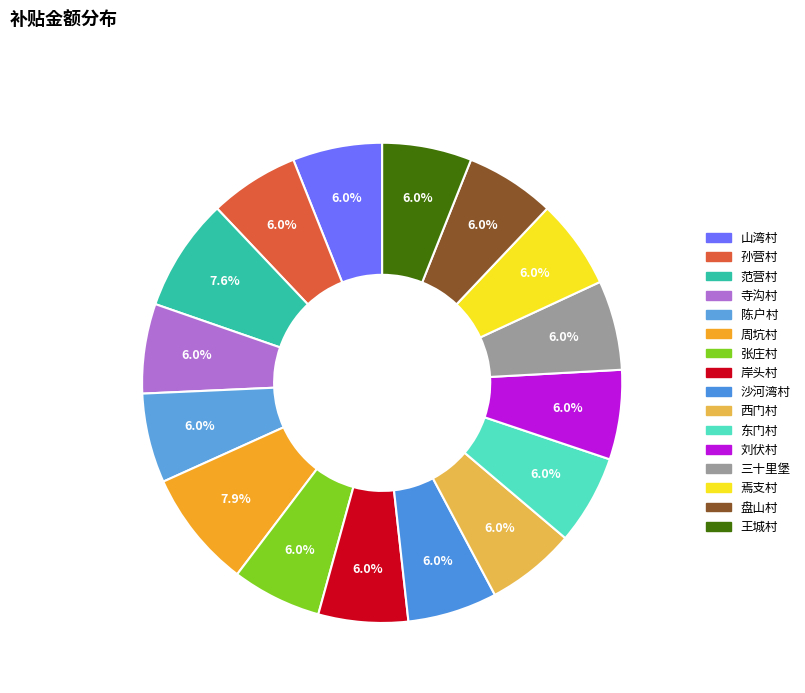

What percentage is the 沙河湾村 slice, to the nearest percent?

6%